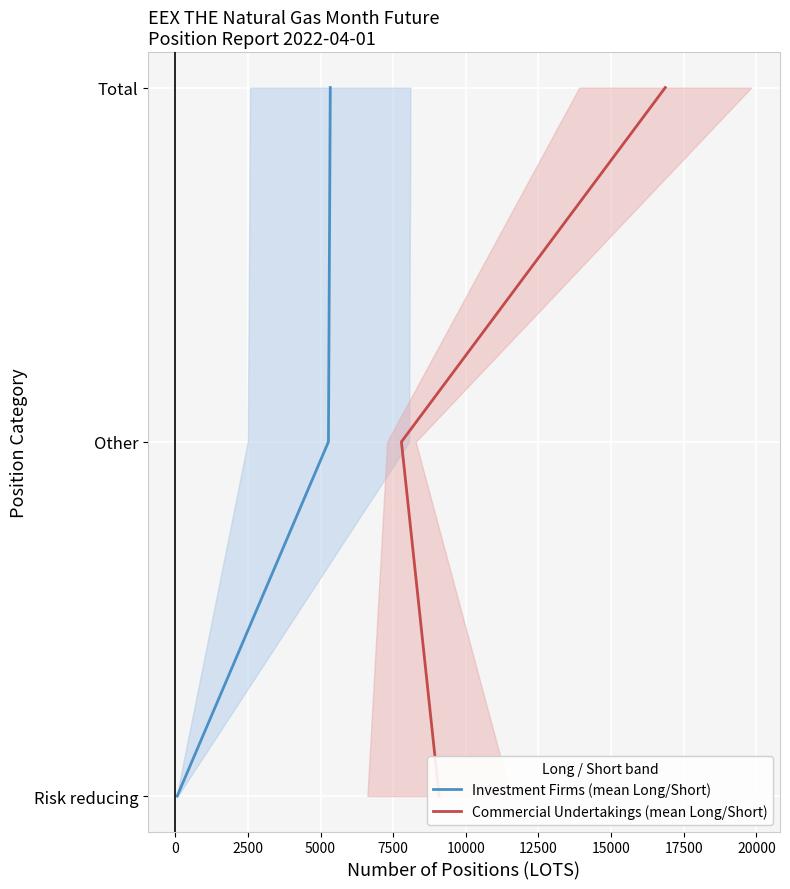

Is the value of Commercial Undertakings (mean Long/Short) at −2500 greater than the value of Investment Firms (mean Long/Short) at 0?

No